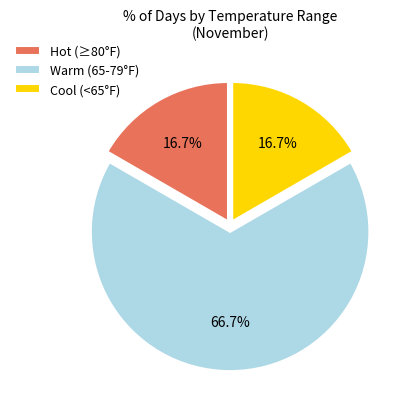

Does any single category account for the majority?

Yes